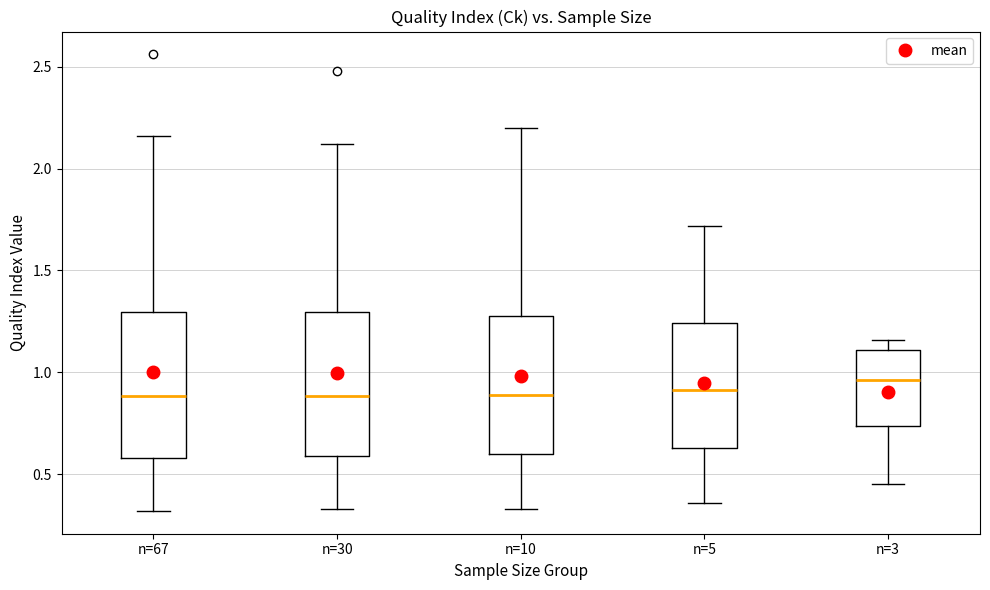

Where does the upper whisker of the box for n=67 end on the y-axis? The values are not printed on the chart, so give them approximately, as read against the axis.

2.15